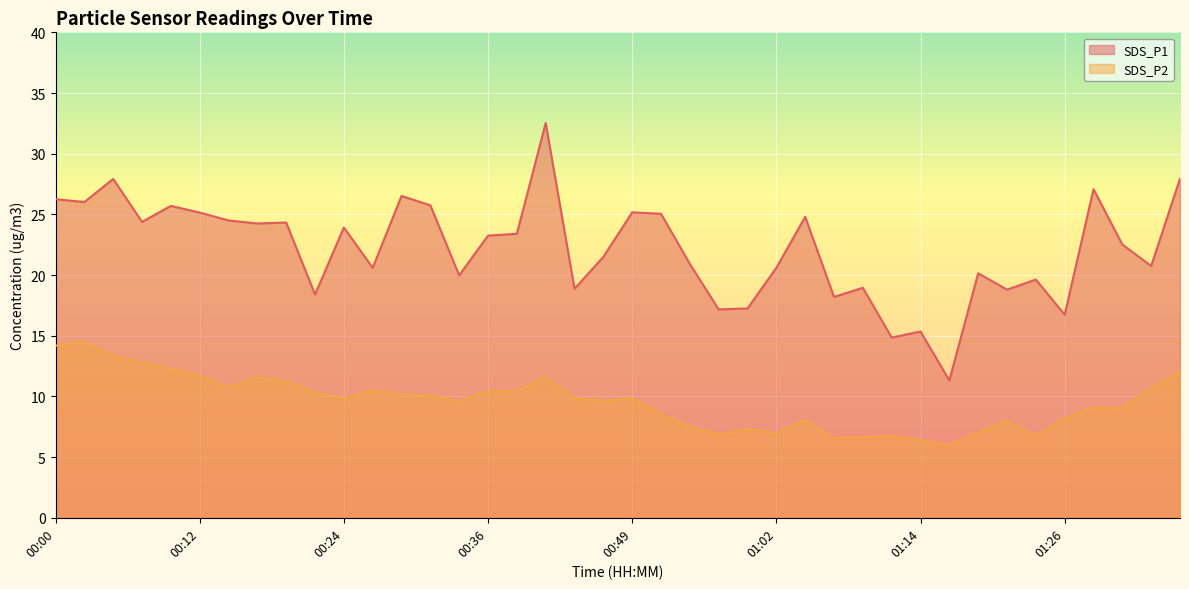

At which category does SDS_P2 reach its first local valley?

00:15